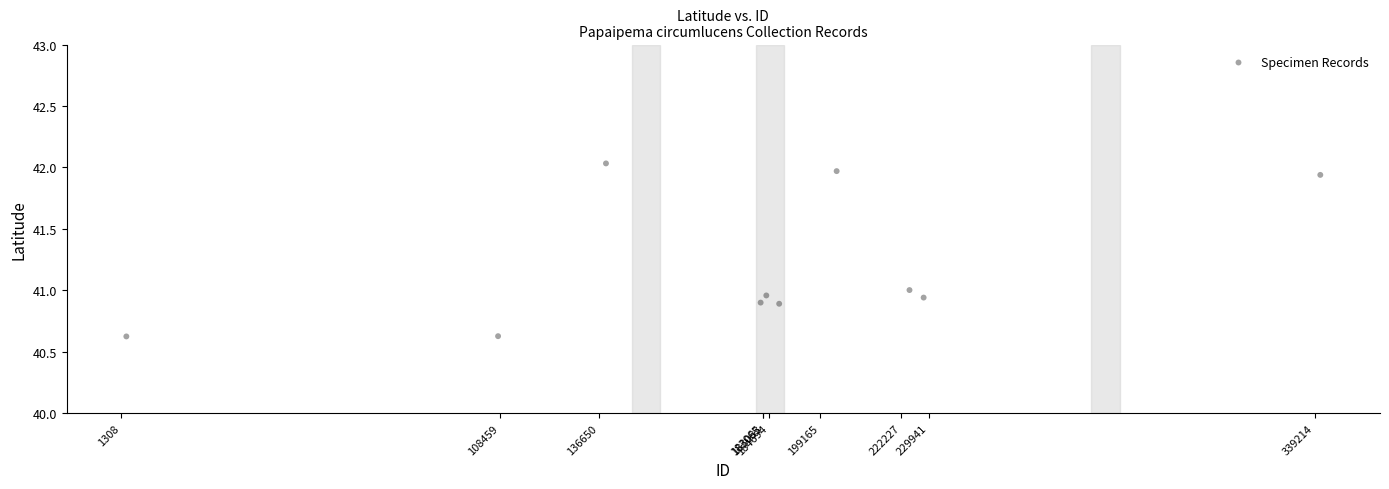

What is the average Y value?

41.2